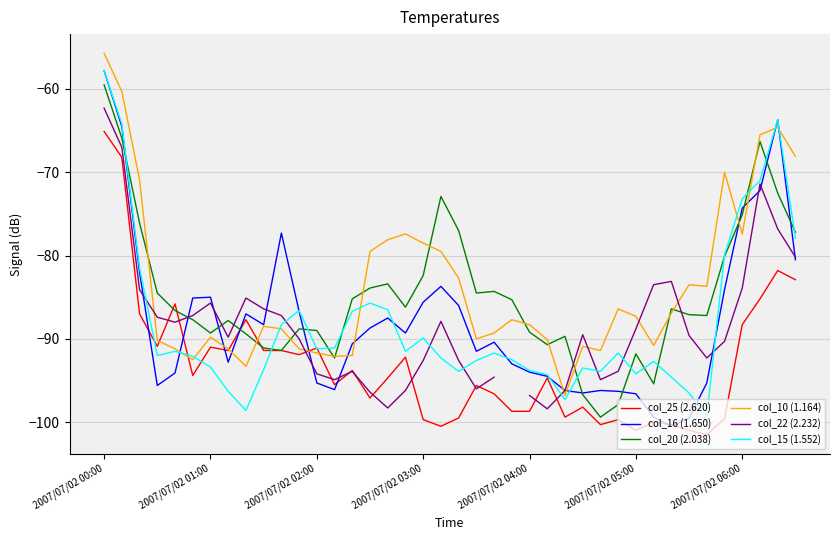

Which series has the widest spread of values?

col_16 (1.650)